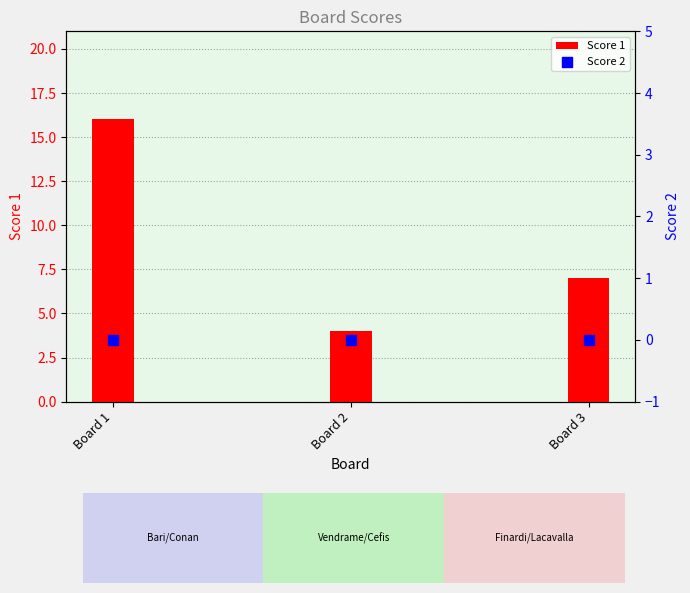

At which category is the sum across all series the highest?

Board 1